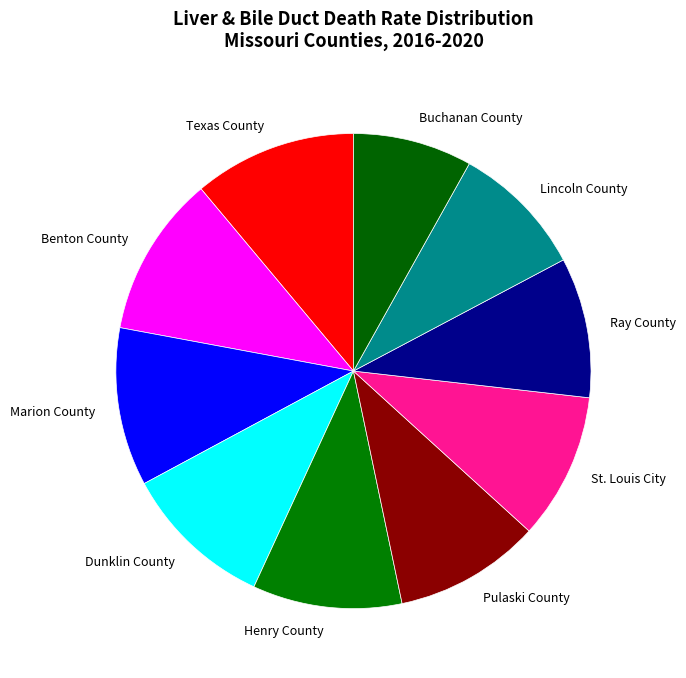

True or false: Henry County accounts for 1% of the total.

False